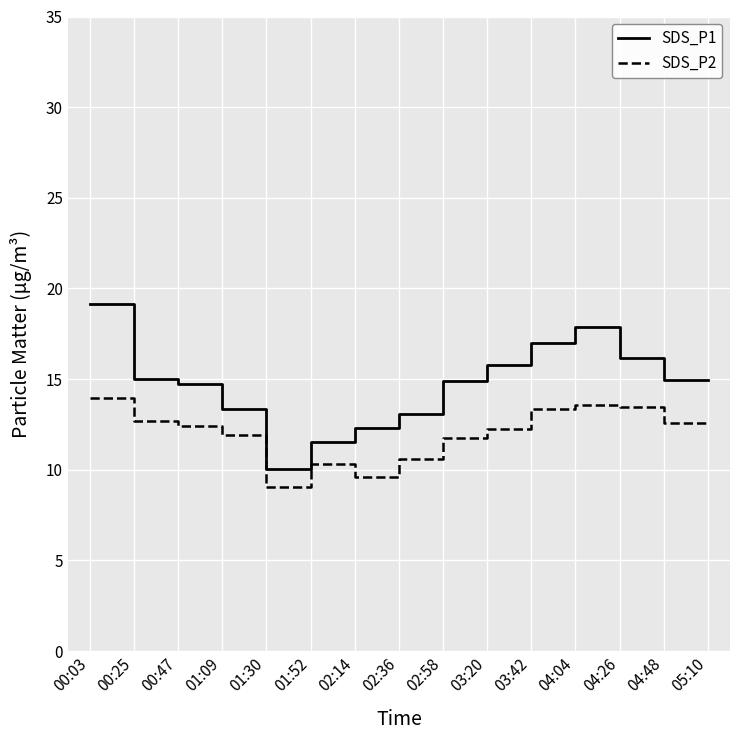

What is the approximate value of SDS_P1 at 02:58?

14.9